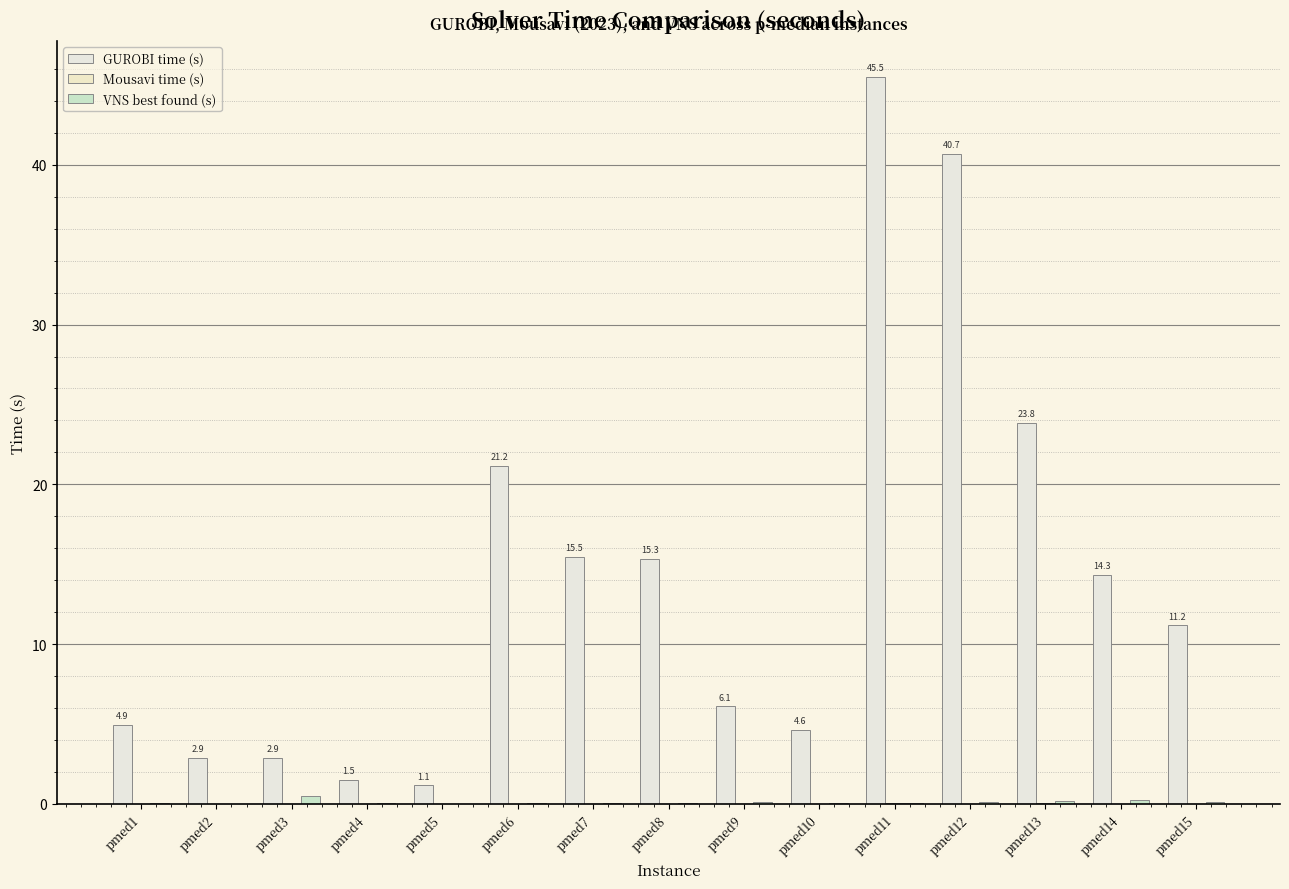

How many groups of bars are there?

15